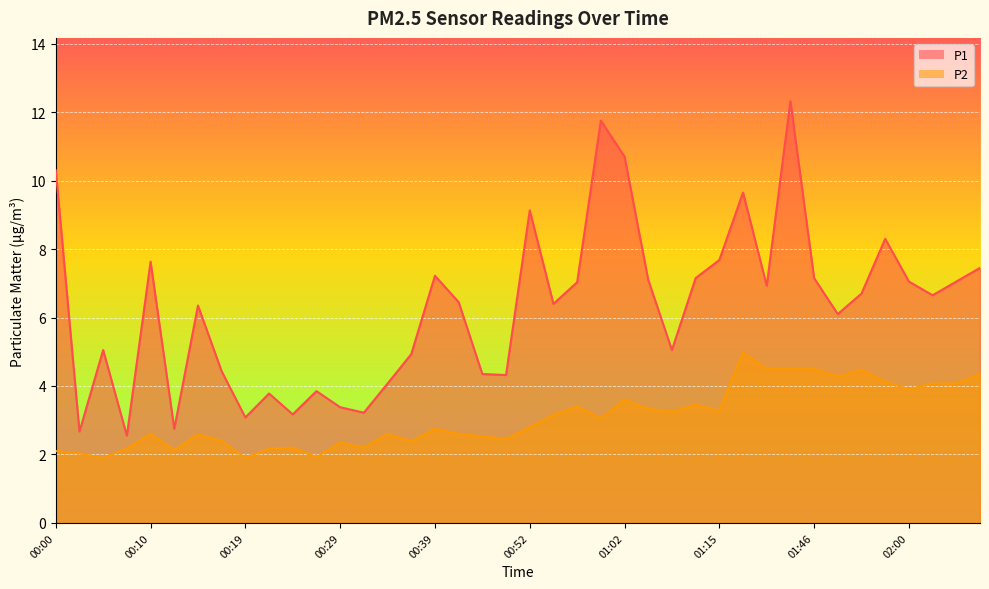

Where is the first local maximum for P2?

00:10